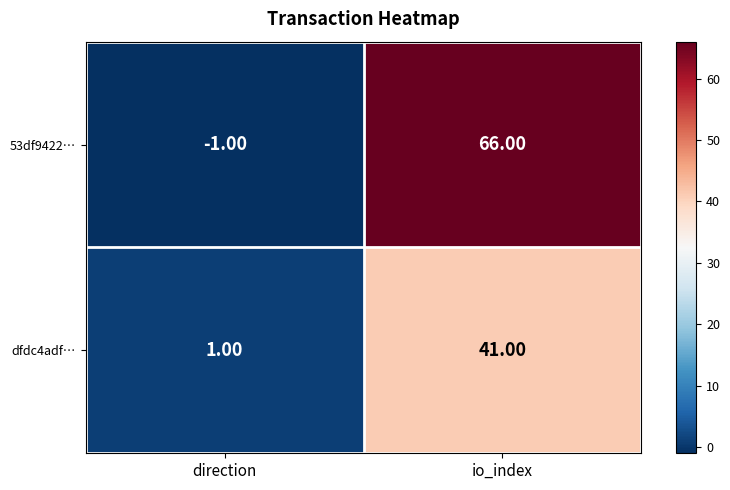

Which label corresponds to the smallest value in the chart?

direction